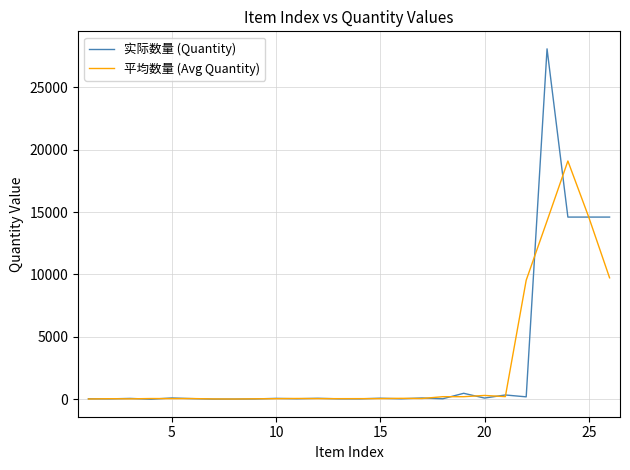

What is the highest value of the 平均数量 (Avg Quantity) series?

19087.3